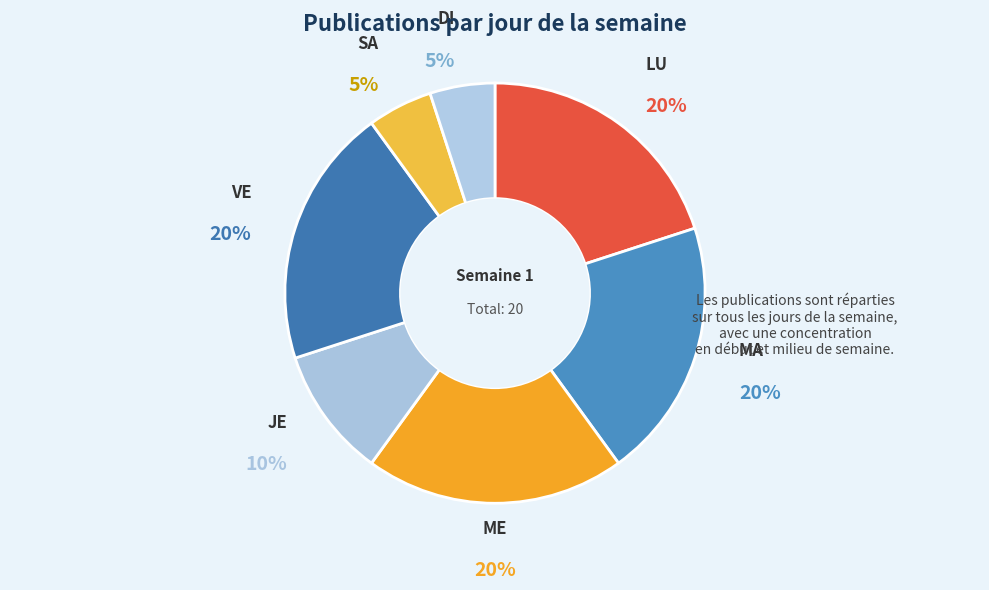

True or false: JE accounts for 10% of the total.

True